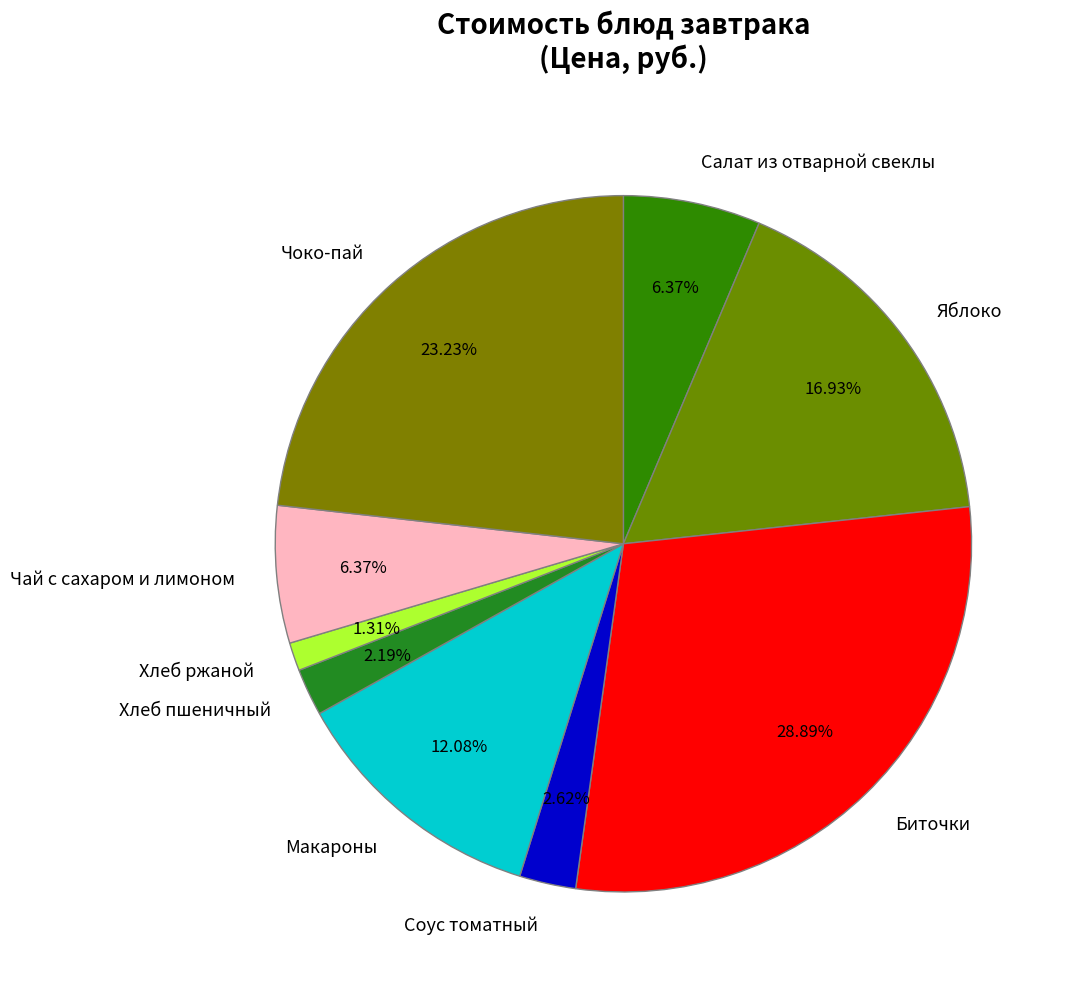

Is it true that Биточки is 17% of the pie?

False